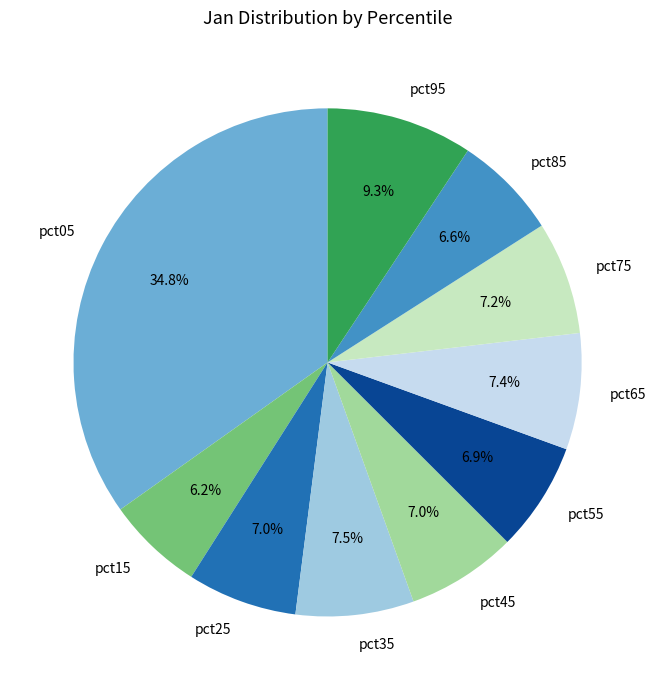

What percentage do pct55 and pct75 together represent?

14.1%